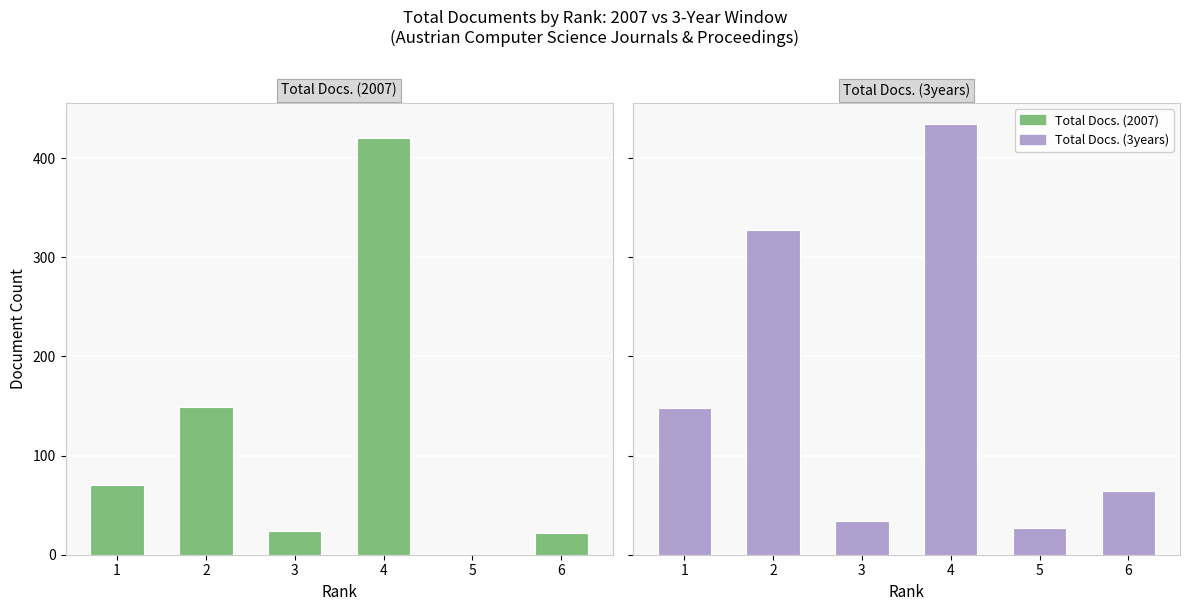

At which category does the chart reach its minimum across all series?

5